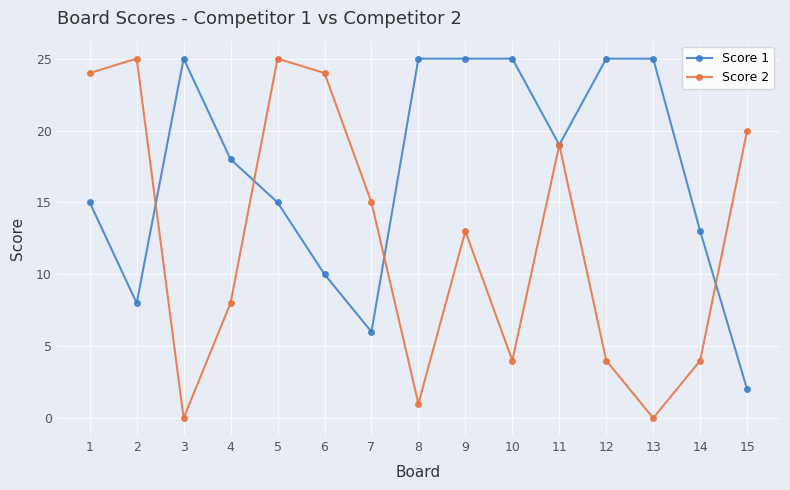

What is the greatest value displayed?

25